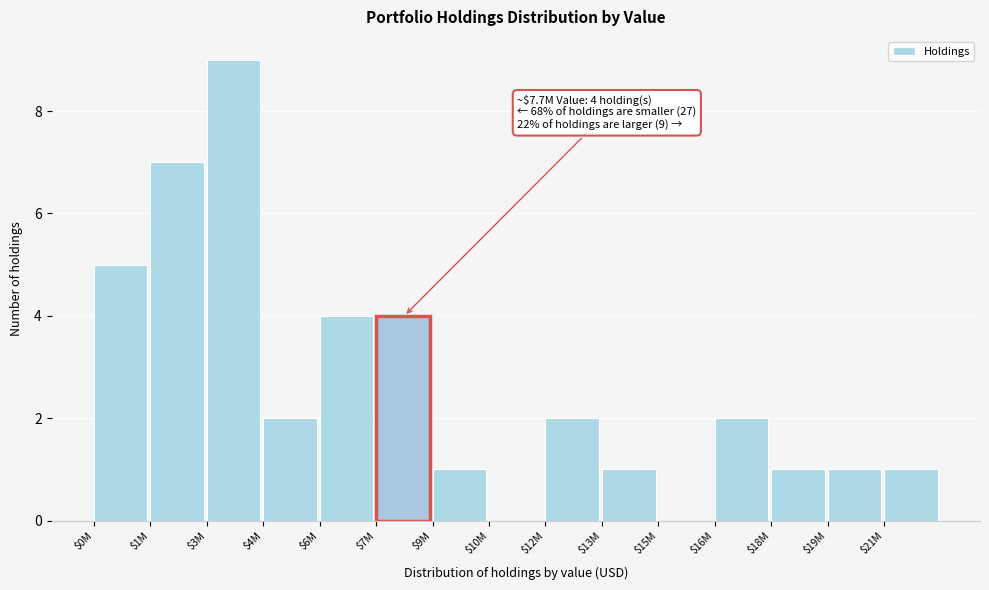

What is the sum of all values?

40